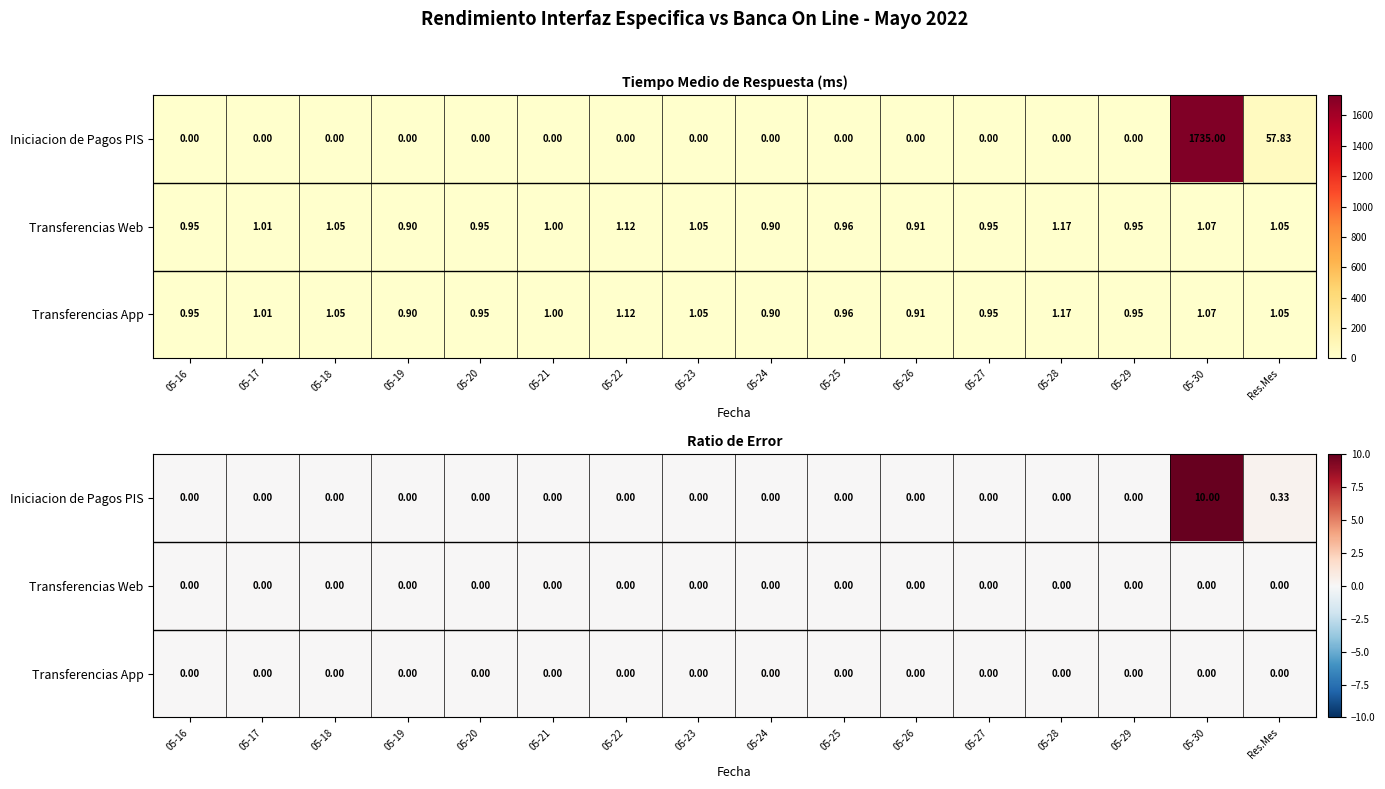

The value of Transferencias App at 05-19 is 0.0. True or false?

True